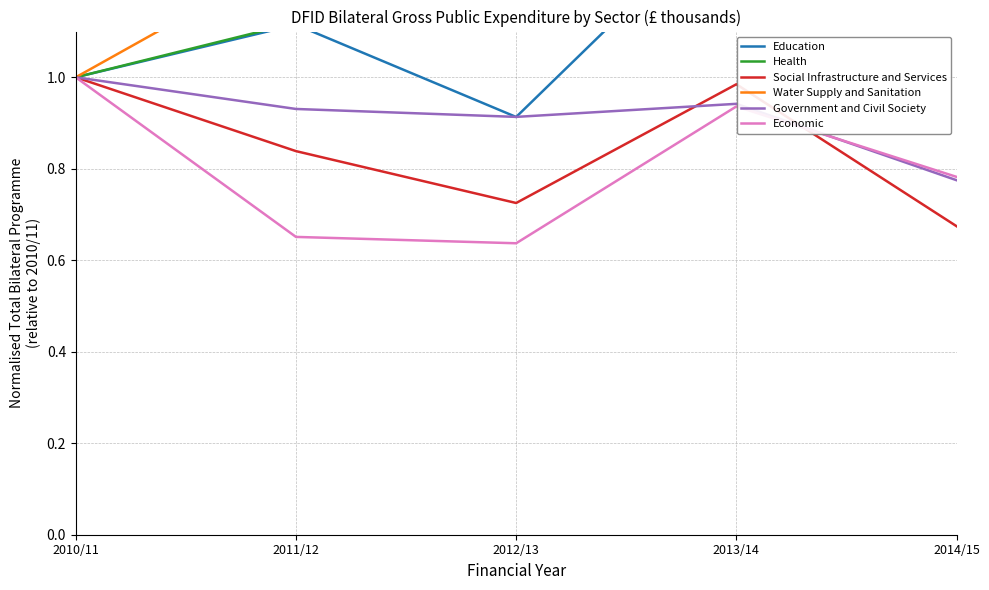

True or false: Water Supply and Sanitation has a value of 1.2 at 2012/13.

True